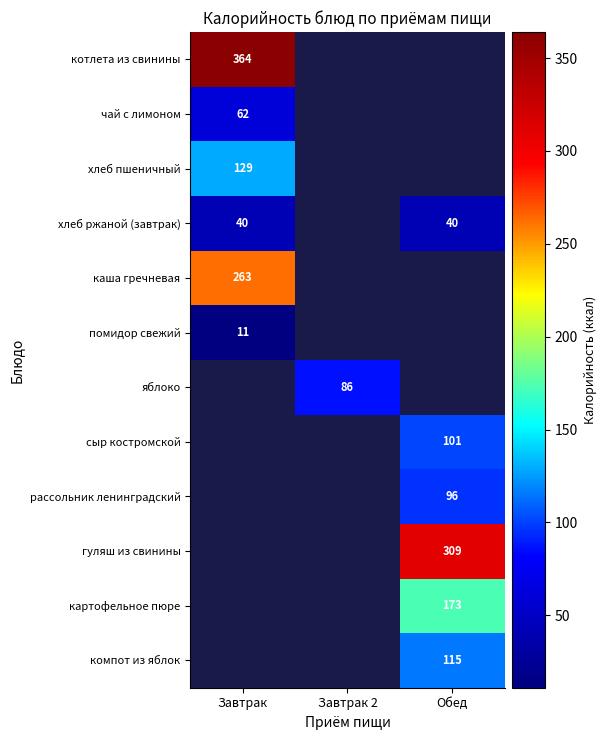

The хлеб ржаной (завтрак) series shows 10 at Завтрак. True or false?

False